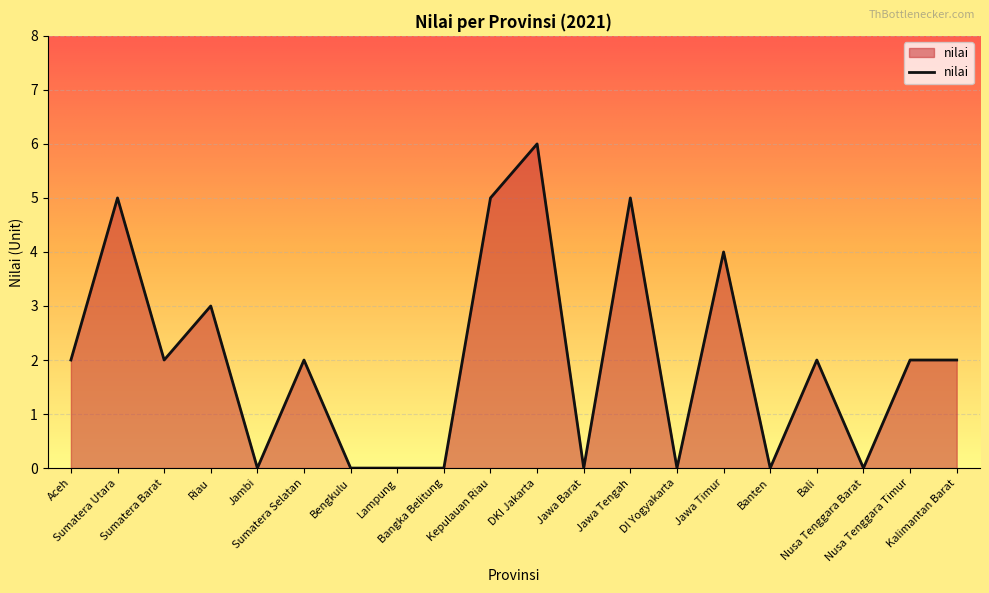

How many distinct data groups are displayed?

1